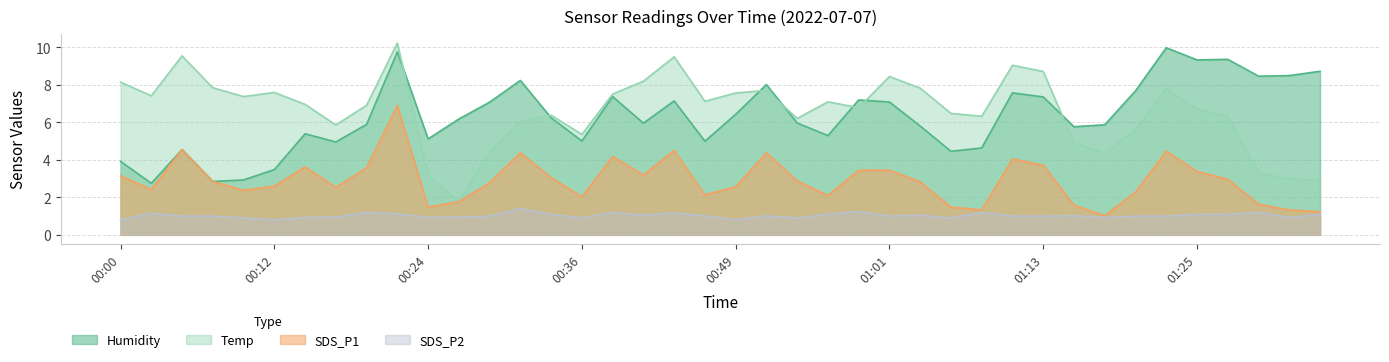

How many series are shown in this chart?

4